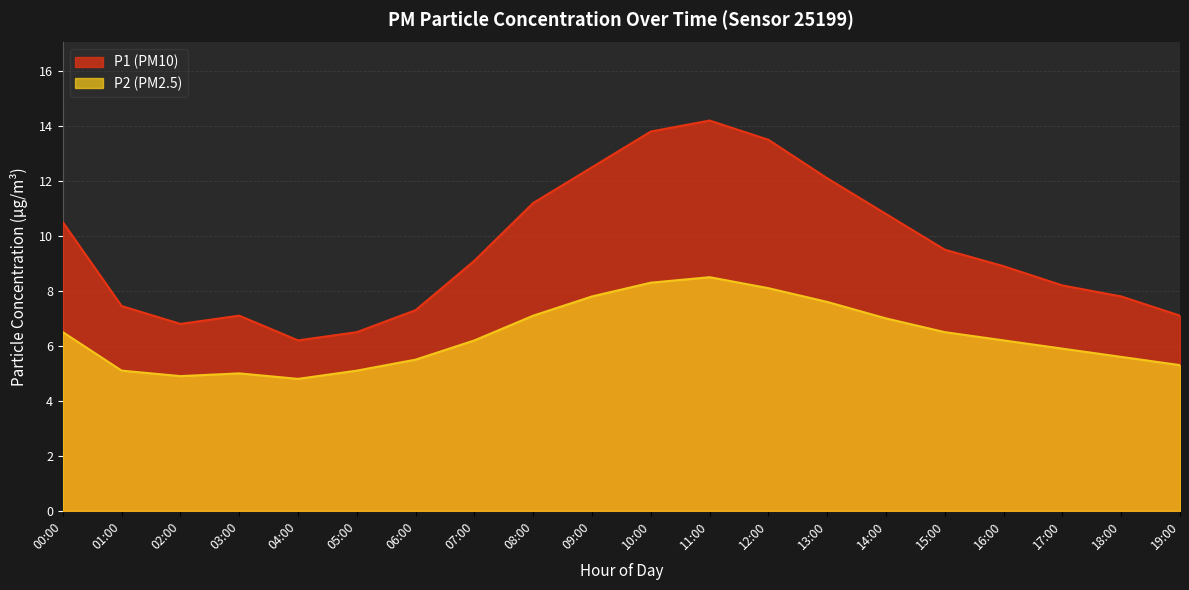

What is the minimum value for P2?

4.8